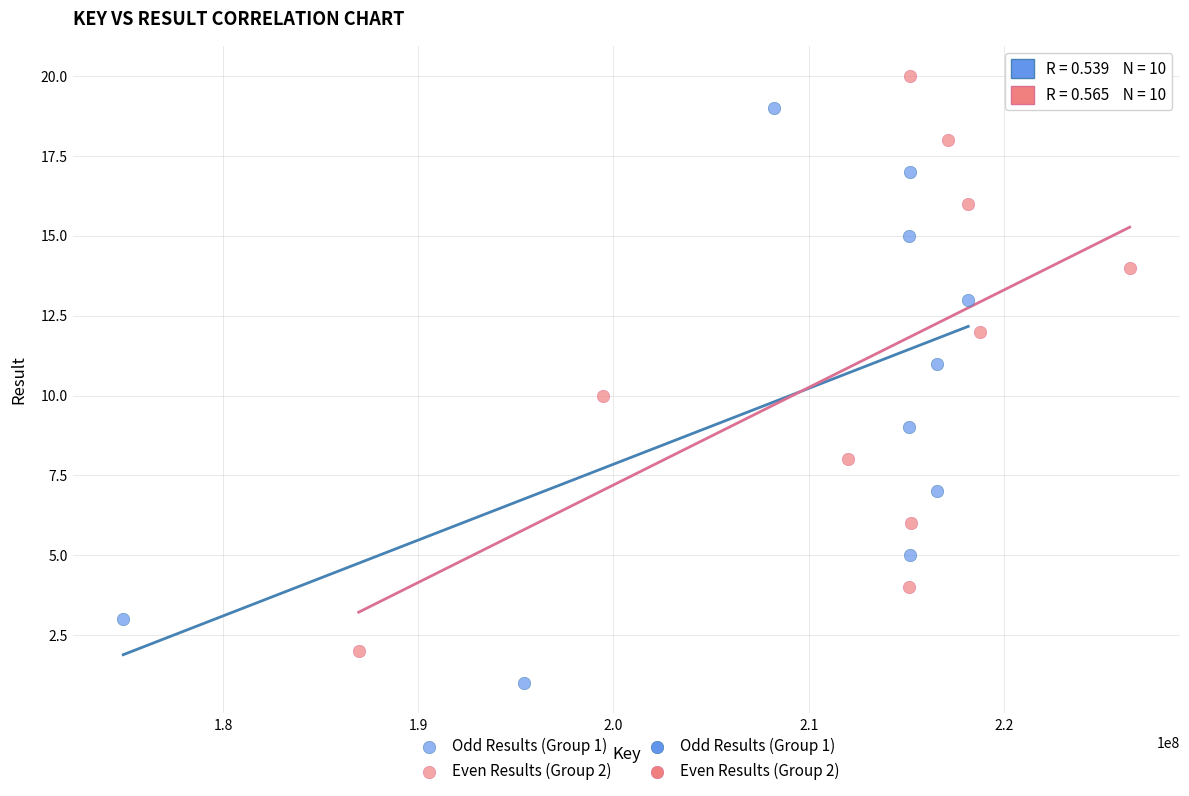

Which series contains the lowest Y value?

Odd Results (Group 1)